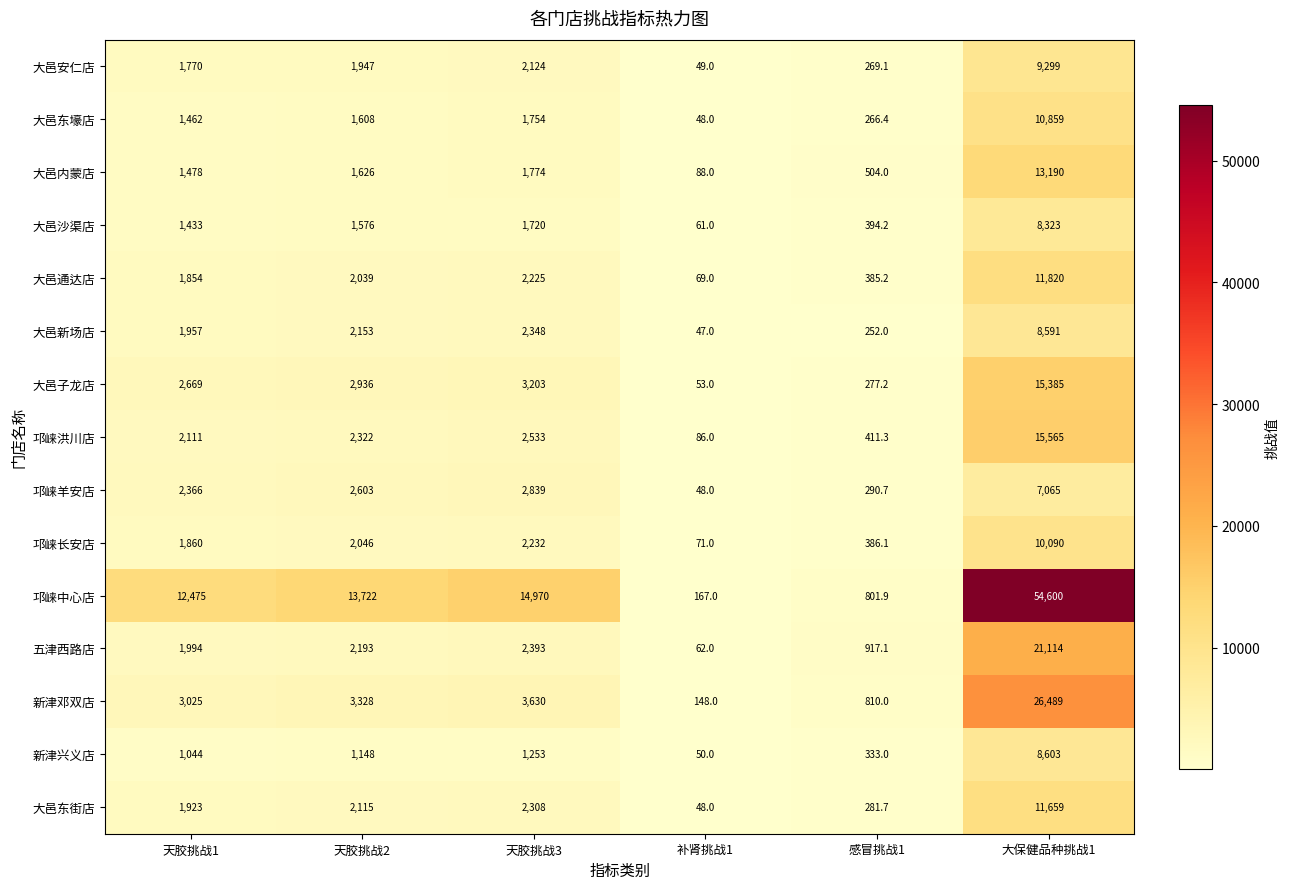

What is the sum of the 新津邓双店 values at 感冒挑战1 and 天胶挑战3?

4440.0